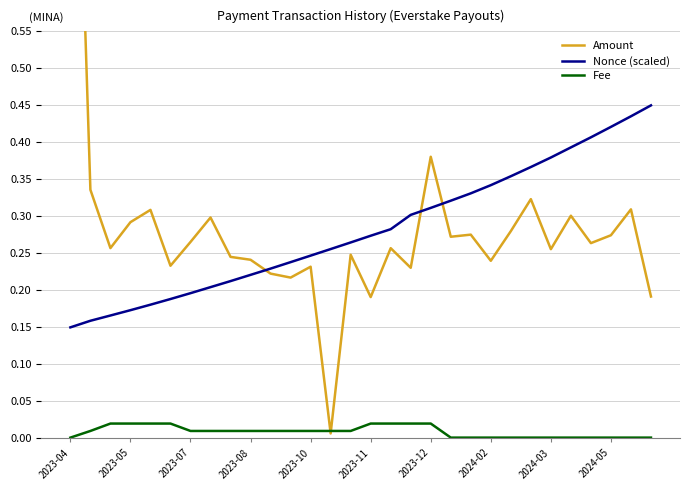

Reading right to left, what are all the values shown in this chart?

Amount: 0.2	0.3	0.3	0.3	0.3	0.3	0.3	0.3	0.2	0.3	0.3	0.4	0.2	0.3	0.2	0.2	0.0	0.2	0.2	0.2	0.2	0.2	0.3	0.3	0.2	0.3	0.3	0.3	0.3	1.2
Nonce (scaled): 0.4	0.4	0.4	0.4	0.4	0.4	0.4	0.4	0.3	0.3	0.3	0.3	0.3	0.3	0.3	0.3	0.3	0.2	0.2	0.2	0.2	0.2	0.2	0.2	0.2	0.2	0.2	0.2	0.2	0.1
Fee: 0.0	0.0	0.0	0.0	0.0	0.0	0.0	0.0	0.0	0.0	0.0	0.0	0.0	0.0	0.0	0.0	0.0	0.0	0.0	0.0	0.0	0.0	0.0	0.0	0.0	0.0	0.0	0.0	0.0	0.0